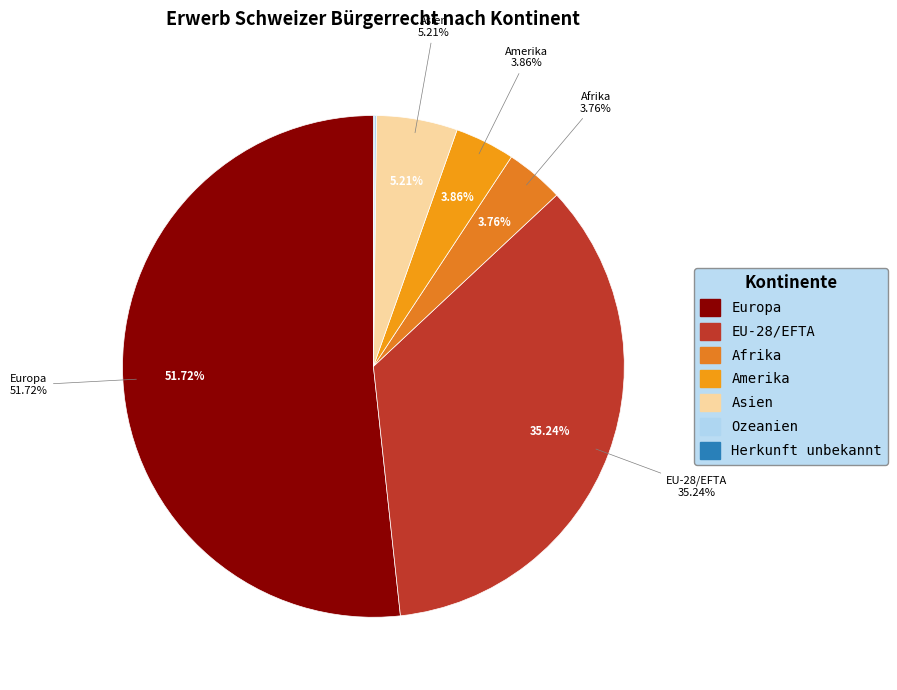

True or false: Asien accounts for 18% of the total.

False